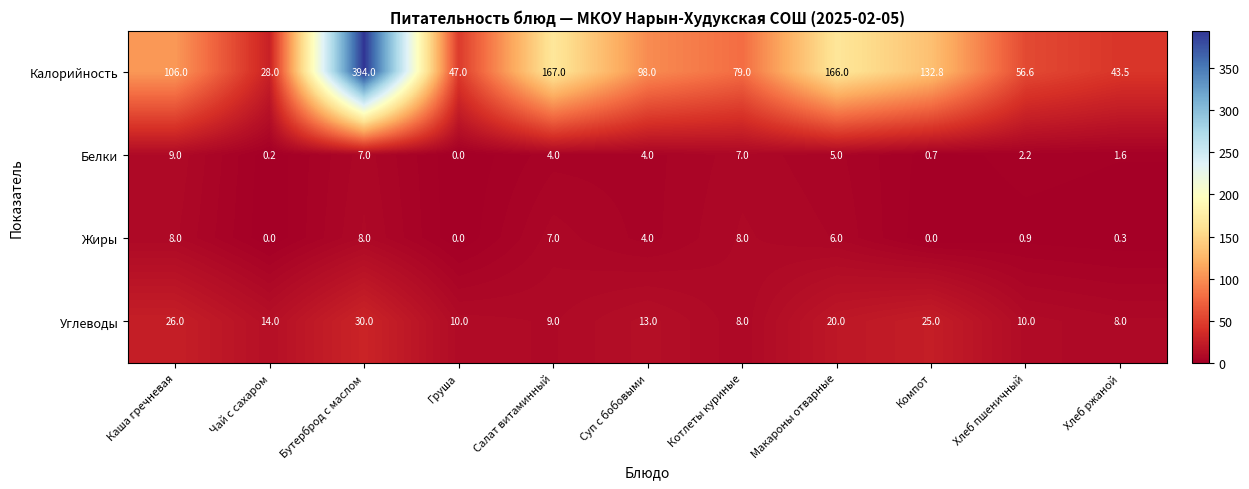

The Углеводы series shows 11.0 at Компот. True or false?

False